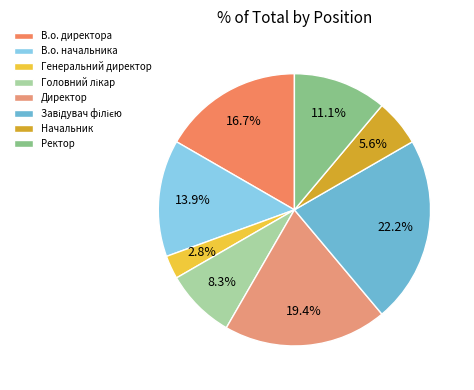

Does any single category account for the majority?

No